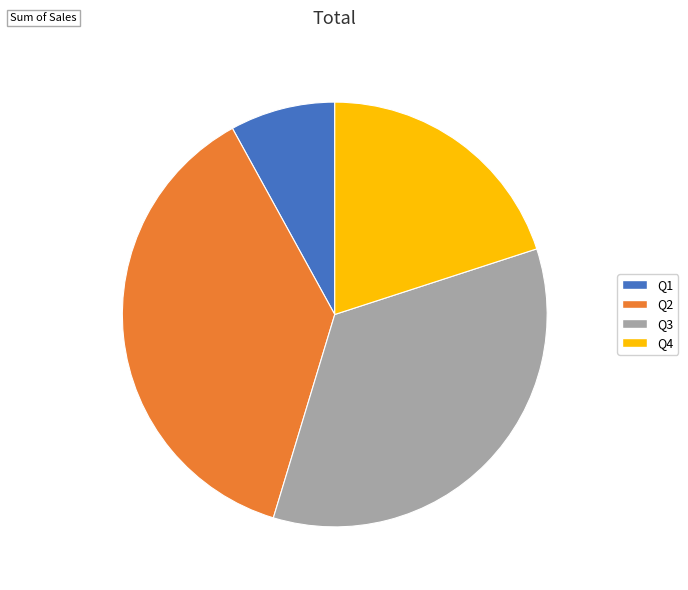

Which slice is the smallest?

Q1